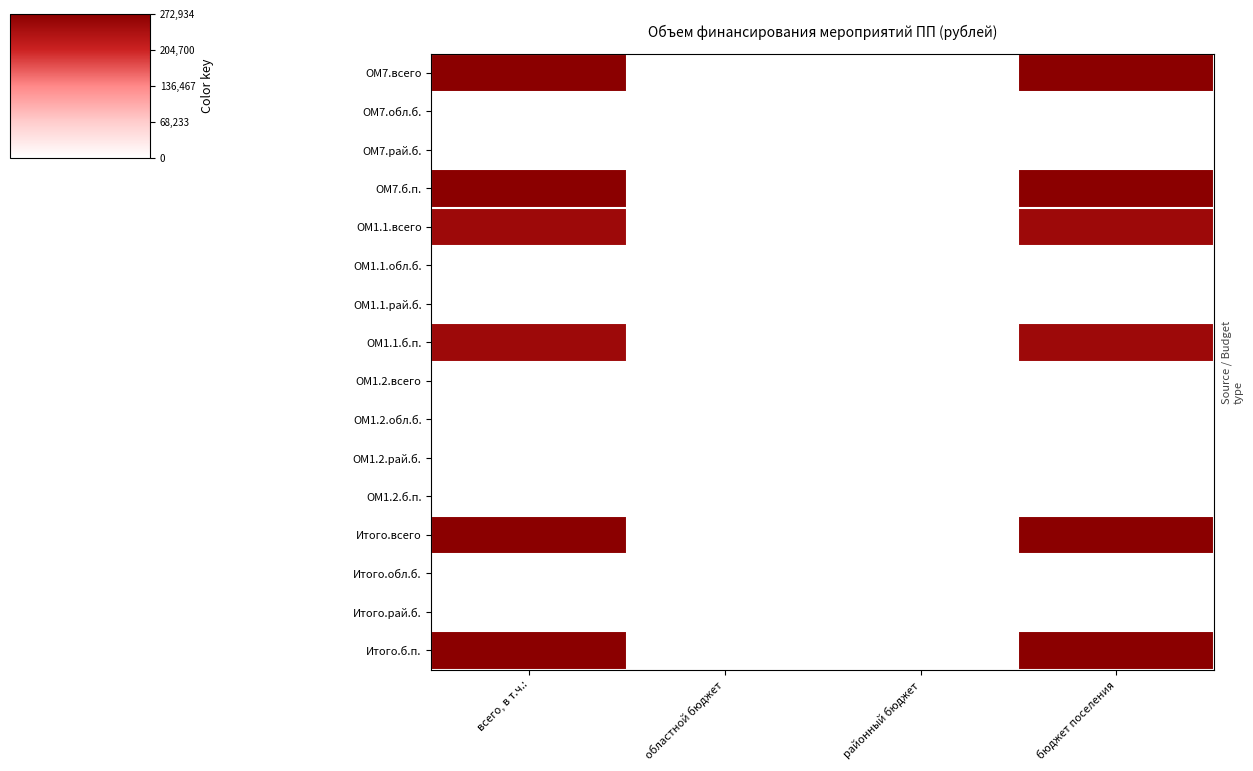

Count the number of data series in this chart.

16